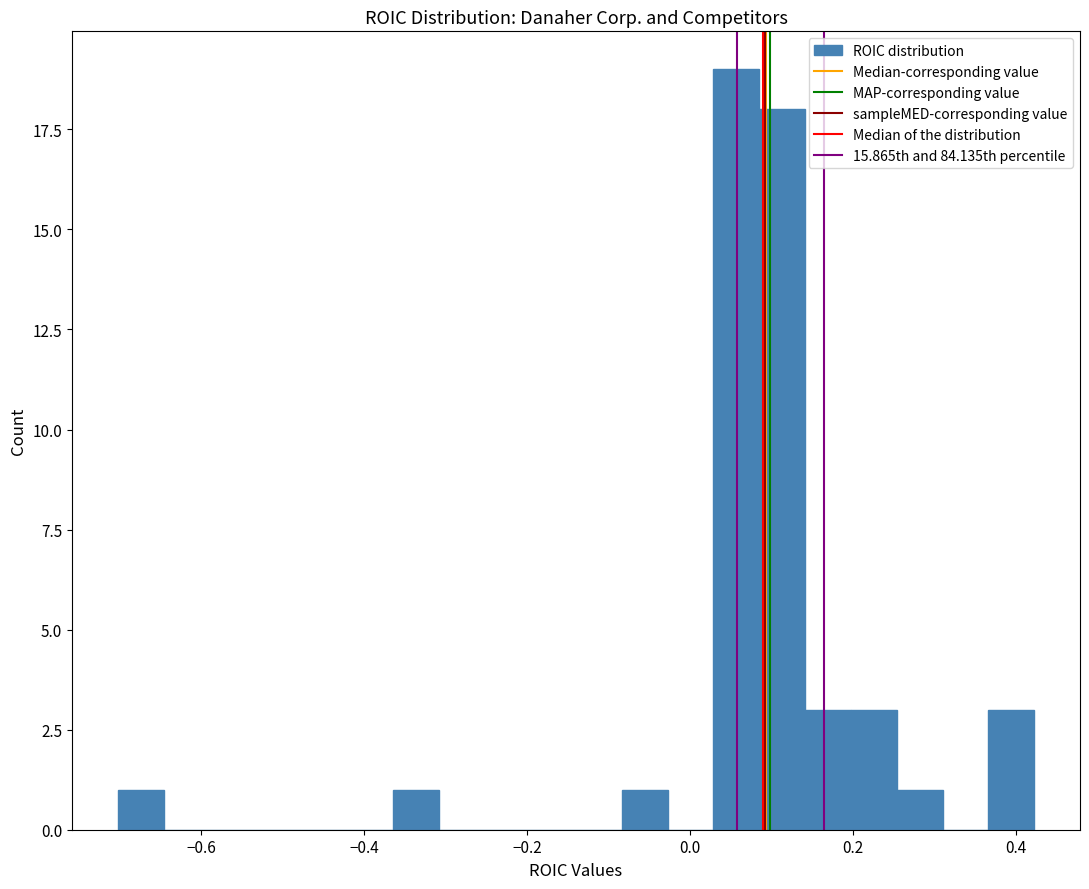

Around what value on the x-axis is the tallest bar? Give the approximate position of its centre, as read against the axis.

0.06